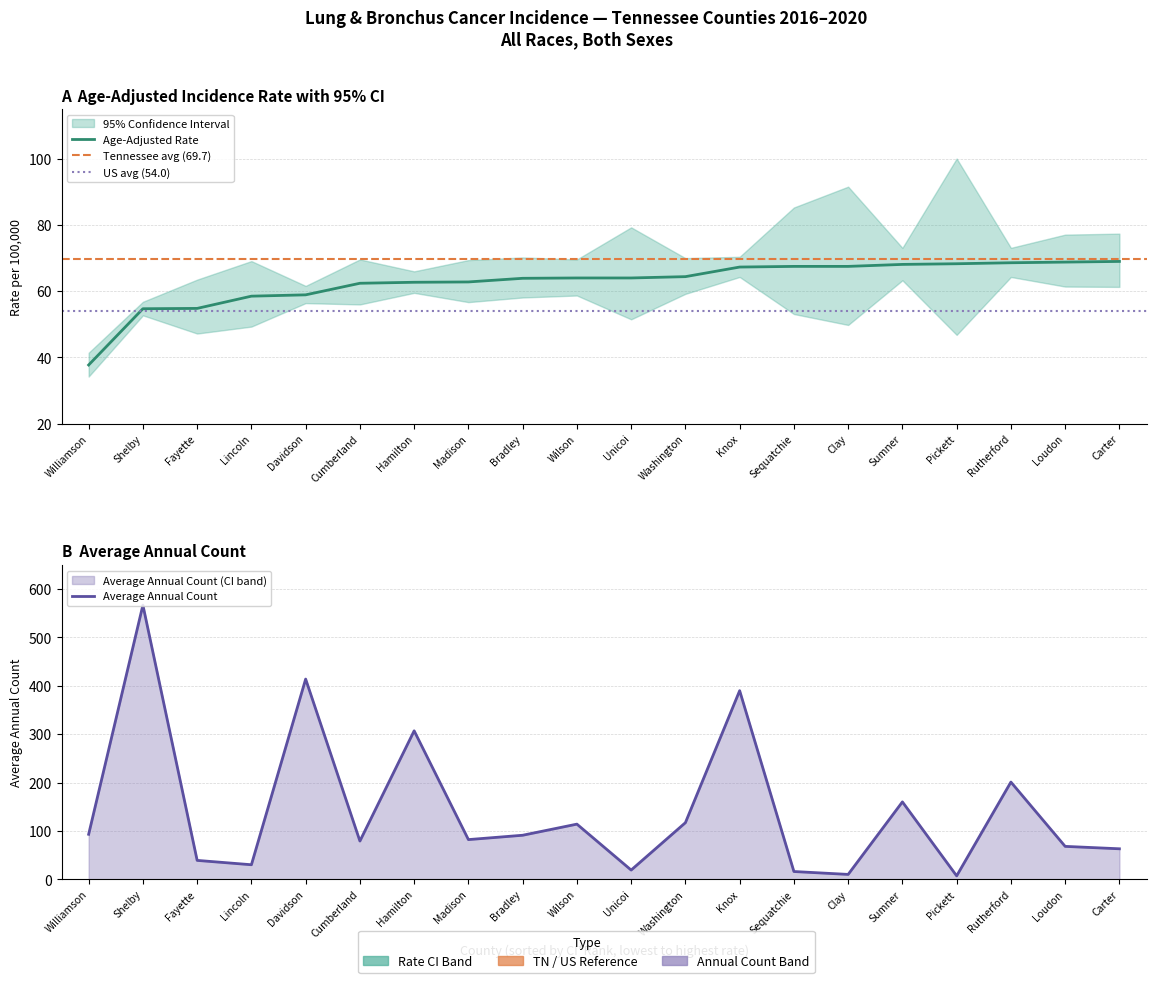

What is the greatest value displayed?

567.0